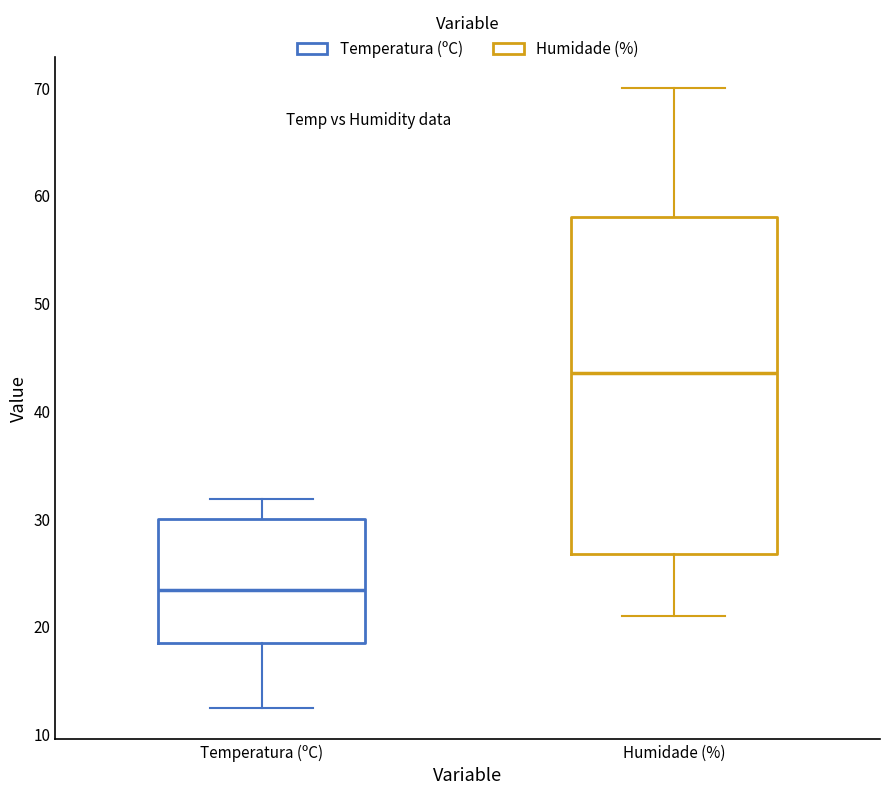

Reading left to right, transcribe this box plot: for each box, give where its median line is, the range the box spans, and where its two whiskers end, as read against the y-axis. The values are not printed on the chart, so give them approximately, as read against the axis.

Temperatura (ºC): median 23, box 19 to 30, whiskers 12 to 32
Humidade (%): median 44, box 27 to 58, whiskers 21 to 70